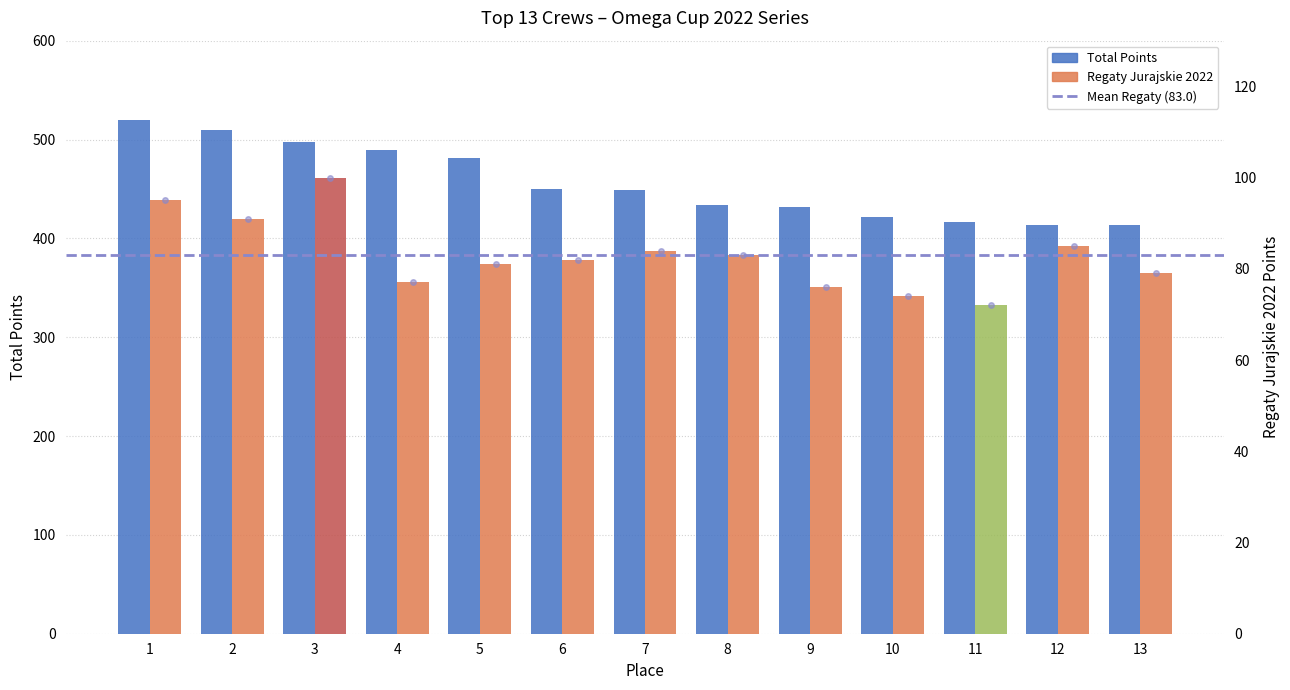

Rank the categories by value from lowest to highest.

13, 12, 11, 10, 9, 8, 7, 6, 5, 4, 3, 2, 1